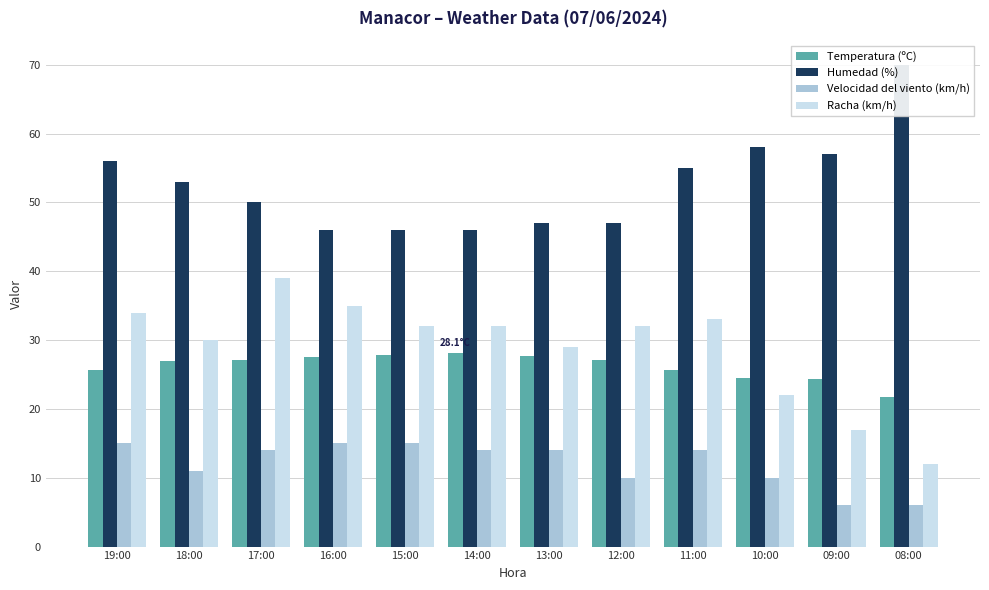

What is the label of the 5th bar from the right?

12:00